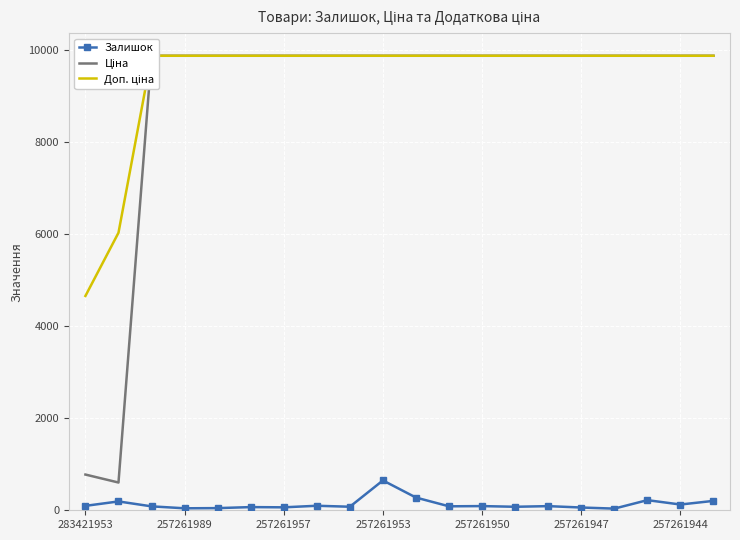

True or false: Доп. ціна and Ціна cross at least once.

False